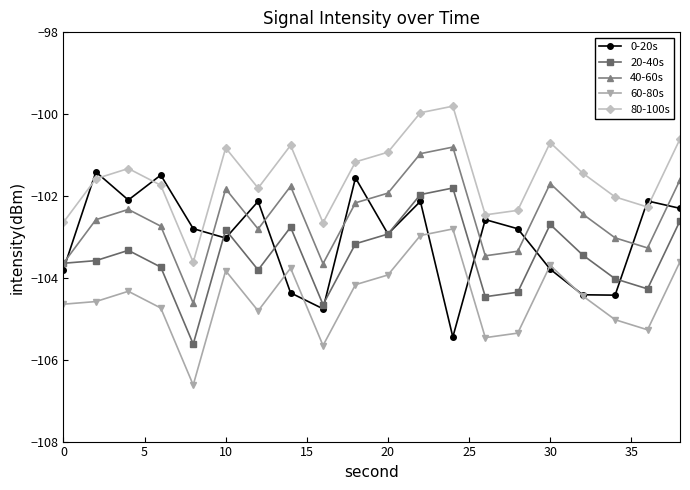

List the series in order of their overall mean, highest first.

80-100s, 40-60s, 0-20s, 20-40s, 60-80s